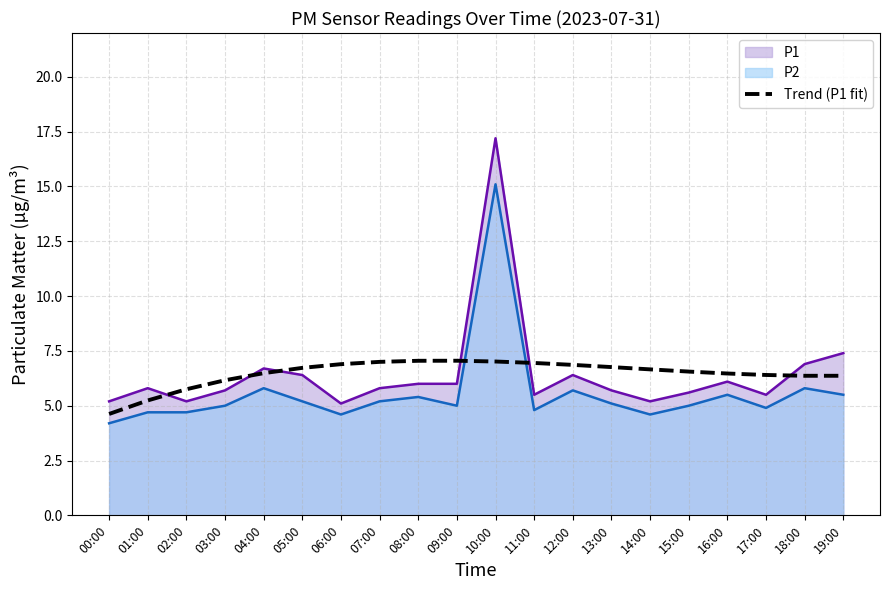

Rank the series by their maximum value, from highest to lowest.

P1, P2, Trend (P1 fit)